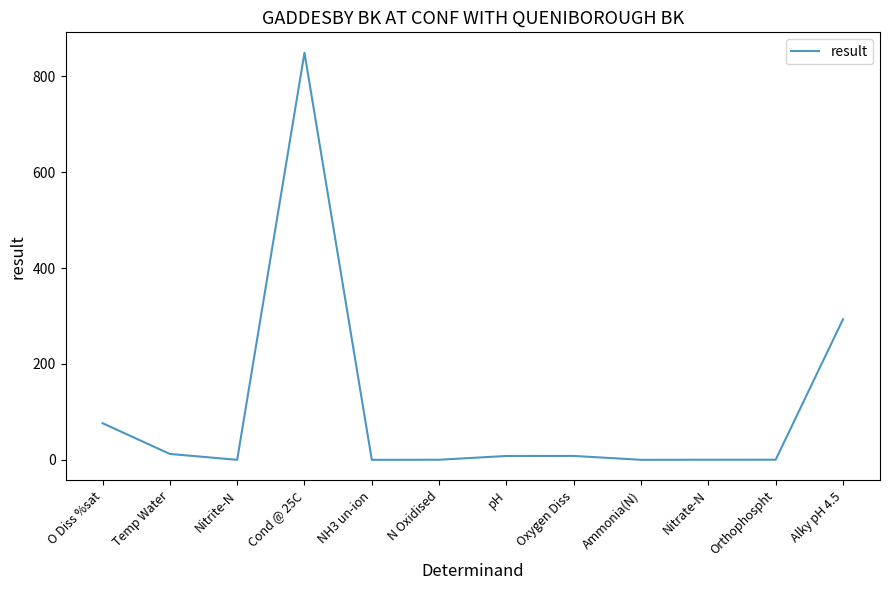

At which category does the chart reach its peak across all series?

Cond @ 25C